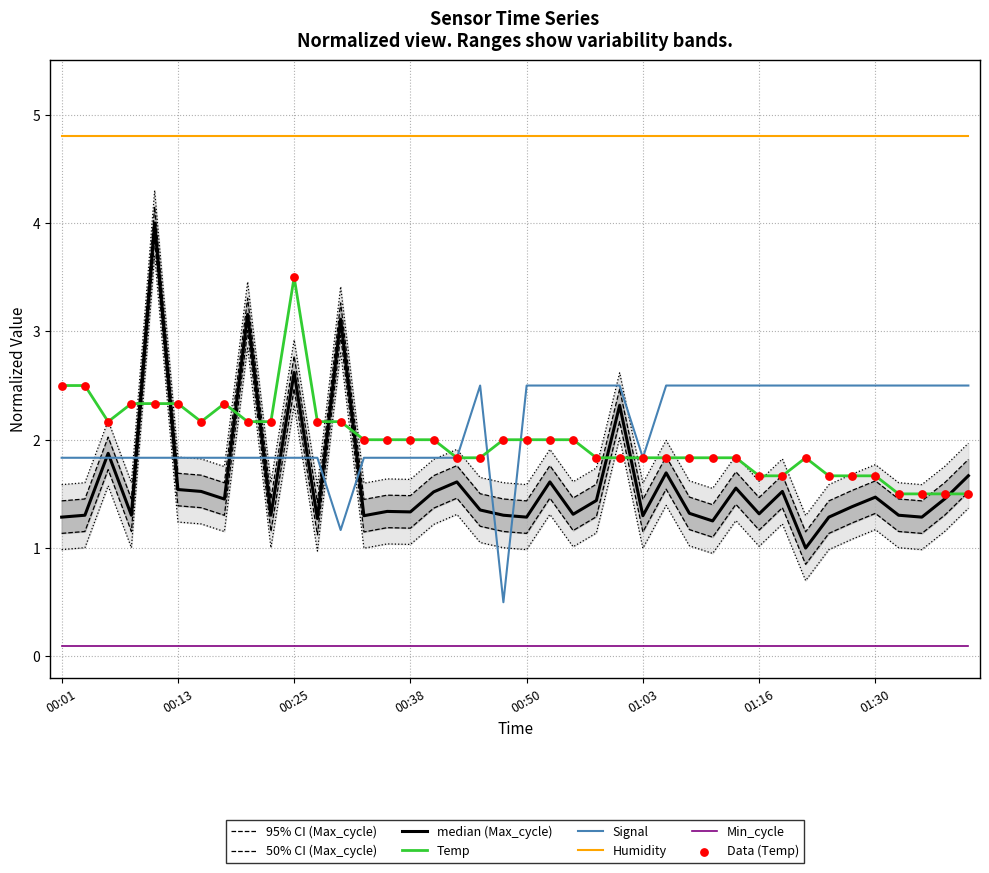

True or false: Min_cycle and Temp cross at least once.

False